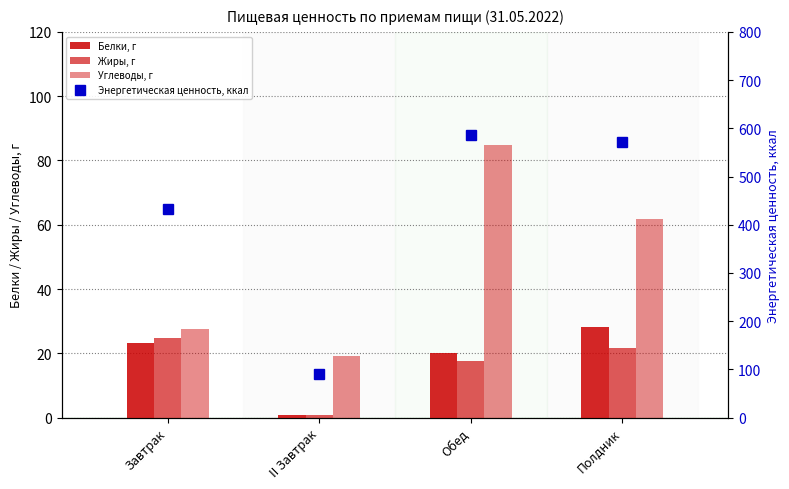

Reading right to left, list all the values displayed in this chart.

Белки, г: Полдник=28.1	Обед=20.0	II Завтрак=0.8	Завтрак=23.2
Жиры, г: Полдник=21.6	Обед=17.6	II Завтрак=0.8	Завтрак=24.7
Углеводы, г: Полдник=61.9	Обед=84.9	II Завтрак=19.0	Завтрак=27.6
Энергетическая ценность, ккал: Полдник=571.7	Обед=586.6	II Завтрак=91.2	Завтрак=432.8